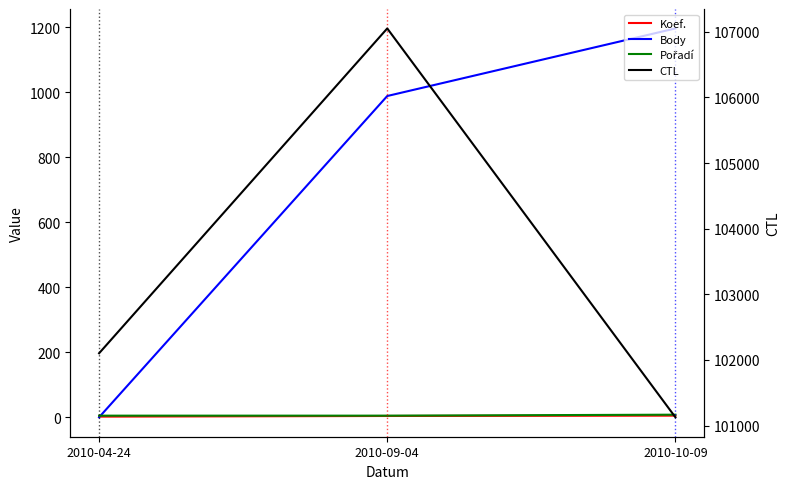

What is the total value across all series at 2010-04-24?

102109